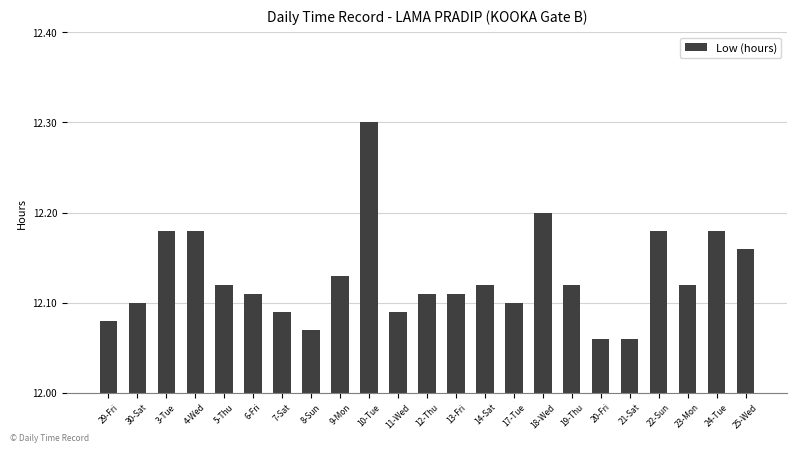

What position from the right is 6-Fri?

18